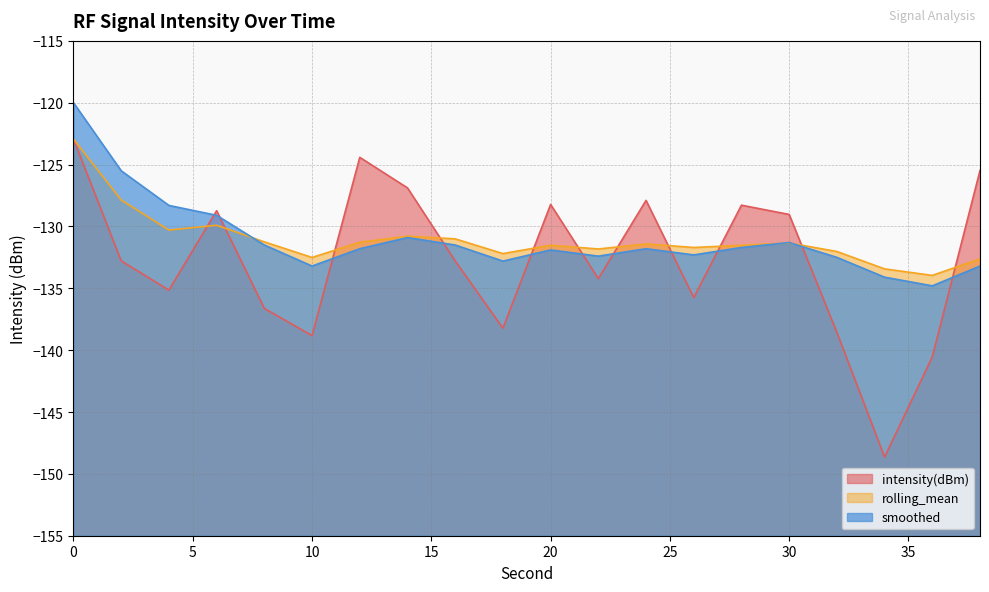

Reading left to right, extract all data points from this chart.

intensity(dBm): -122.9	-132.8	-135.2	-128.7	-136.6	-138.8	-124.4	-126.9	-132.8	-138.2	-128.2	-134.2	-127.9	-135.8	-128.3	-129.0	-138.6	-148.6	-140.5	-125.5
rolling_mean: -122.9	-127.9	-130.3	-129.9	-131.2	-132.5	-131.3	-130.8	-131.0	-132.2	-131.5	-131.8	-131.4	-131.7	-131.5	-131.3	-132.0	-133.4	-134.0	-132.6
smoothed: -120.0	-125.5	-128.3	-129.1	-131.5	-133.2	-131.8	-130.9	-131.5	-132.8	-131.9	-132.4	-131.8	-132.3	-131.7	-131.3	-132.5	-134.1	-134.8	-133.2